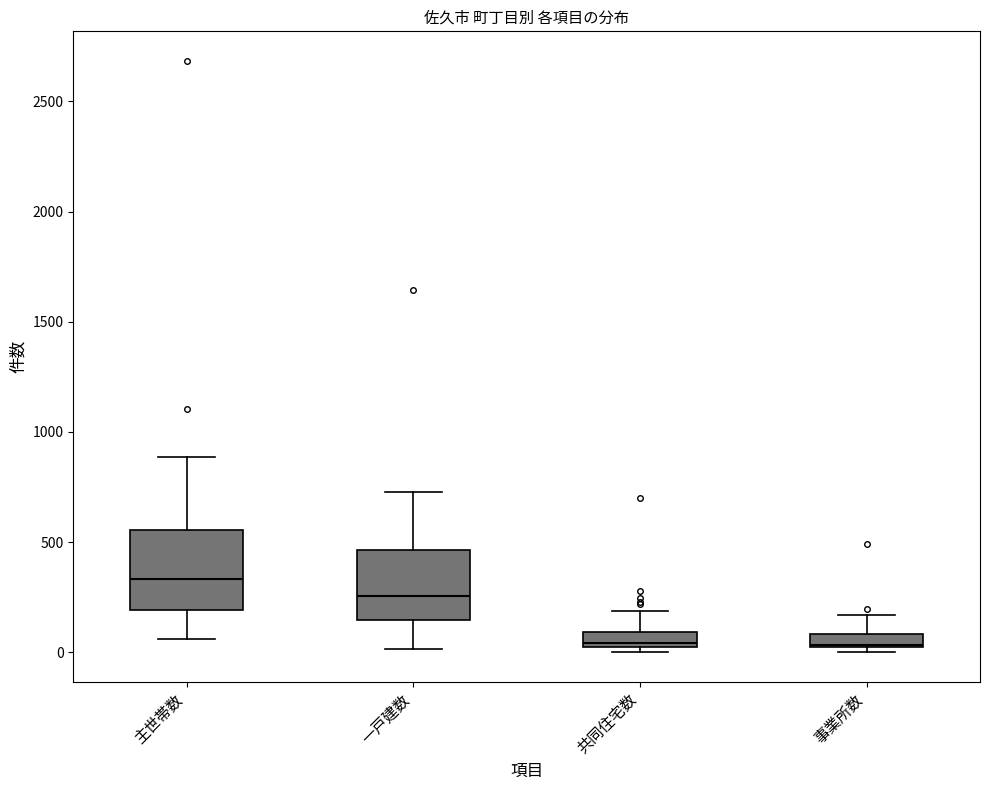

Which box's median line is the highest?

主世帯数